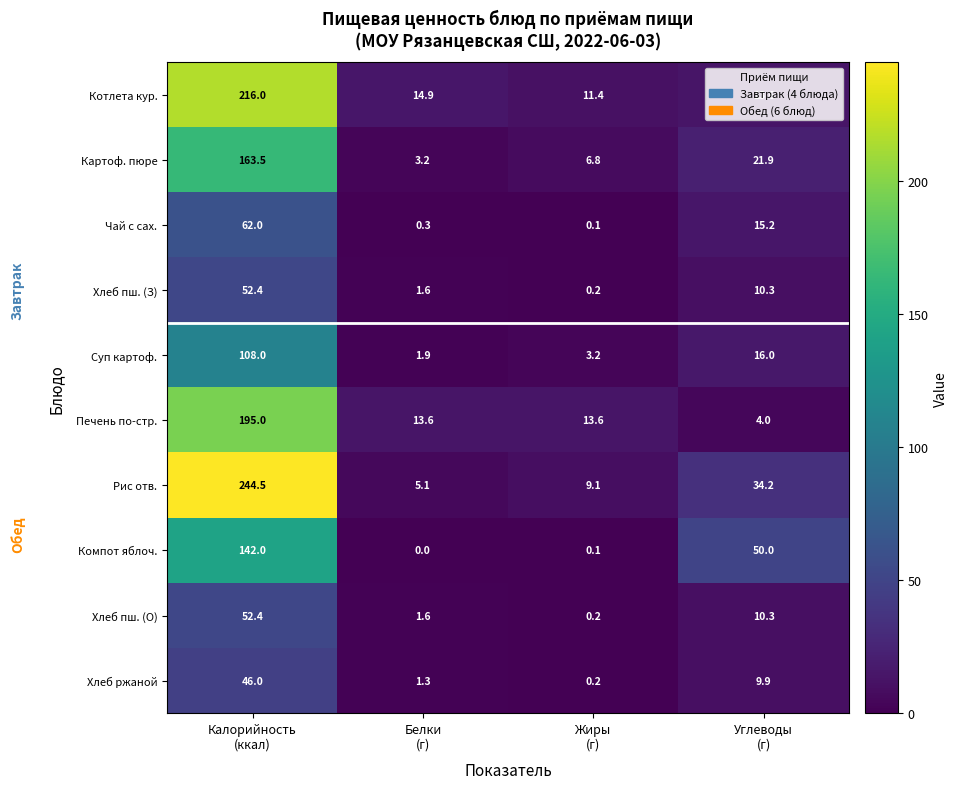

What is the highest value of the Хлеб пш. (З) series?

52.4